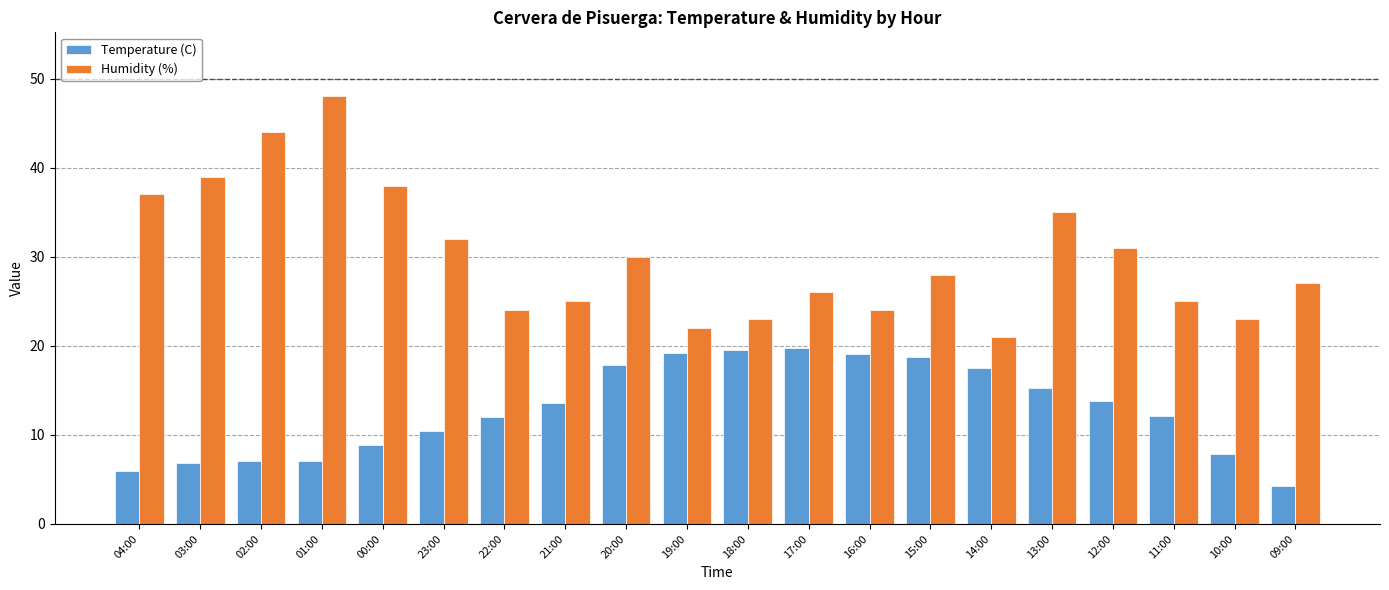

What position from the right is 13:00?

5